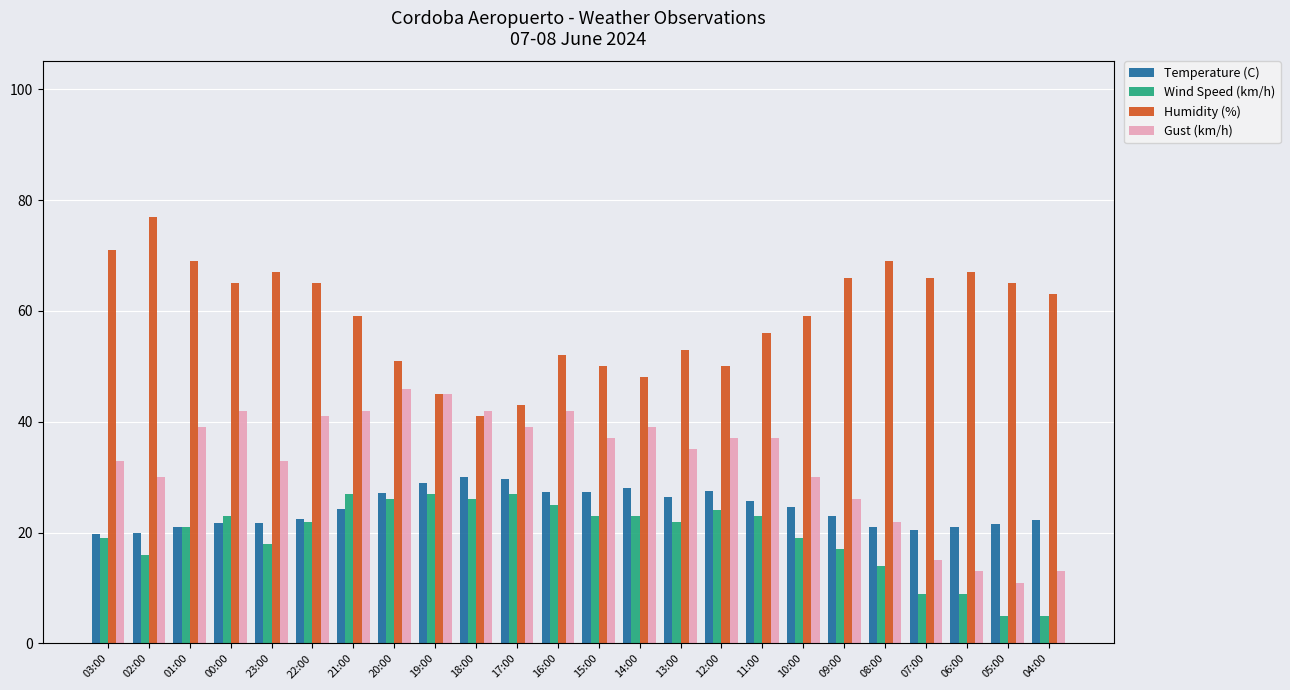

What is the label of the 21st bar from the left?

07:00